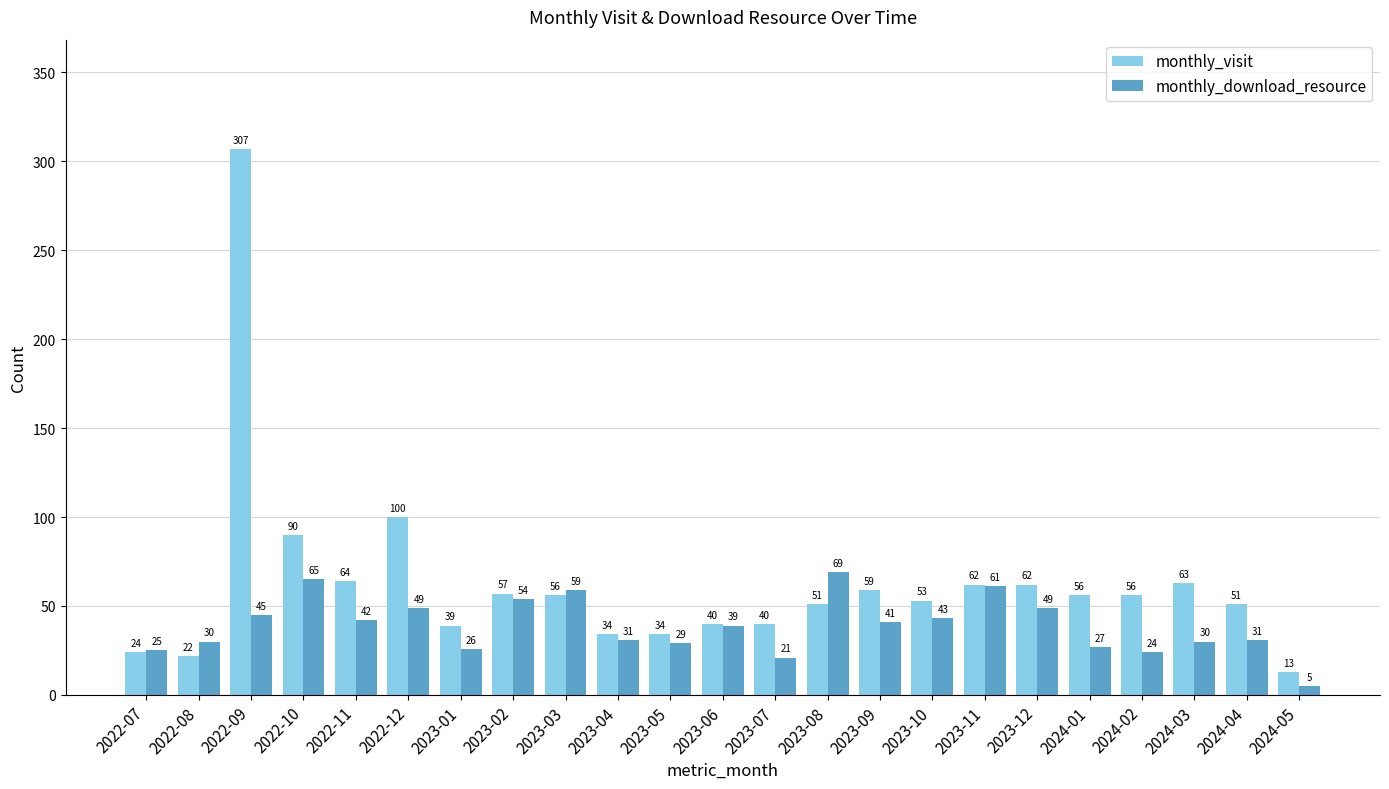

Read the monthly_download_resource value at 2023-07, to the nearest 10.

20